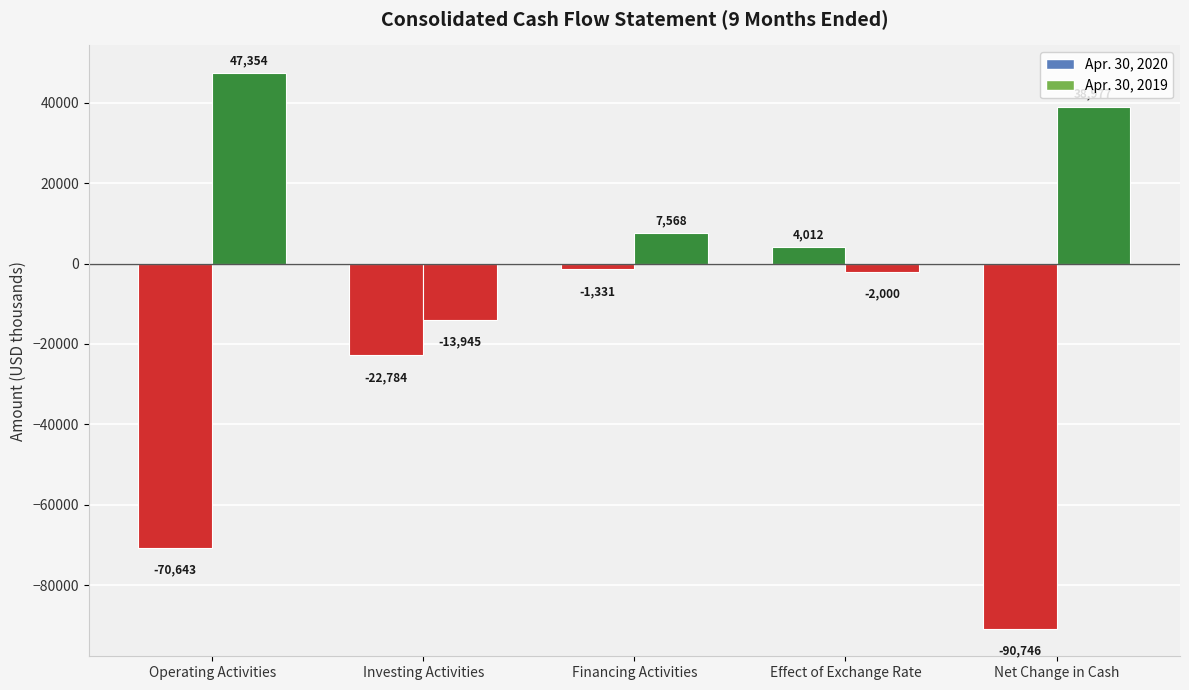

How many categories are shown in the chart?

5